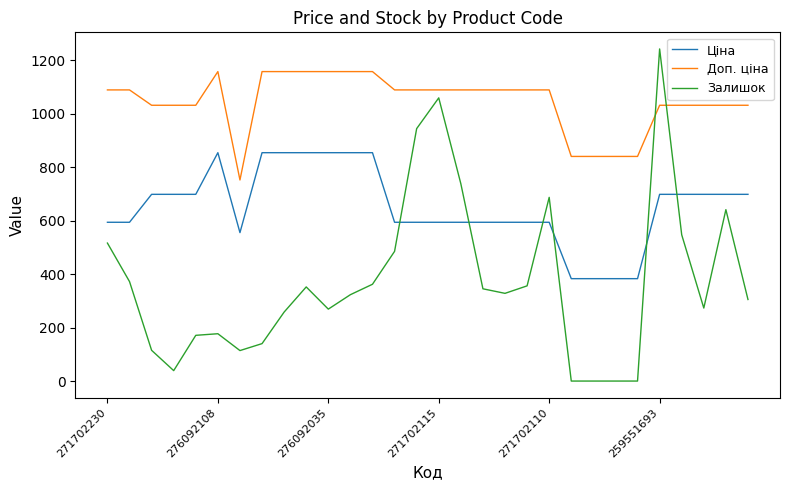

Which series has the largest total across all categories?

Доп. ціна